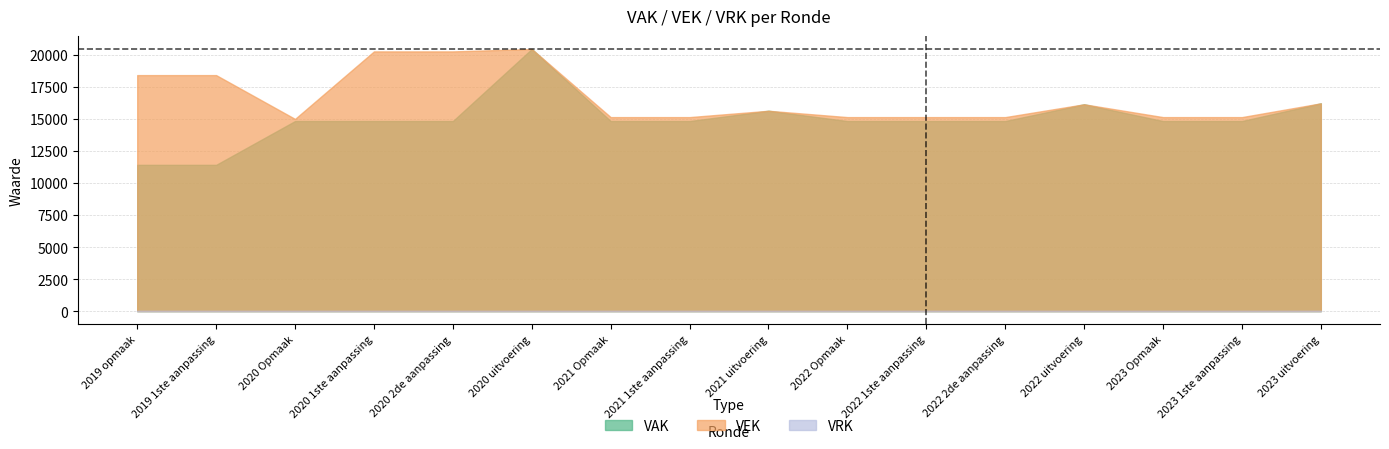

In VAK, how many points are higher than both neighbors (excluding endpoints)?

3